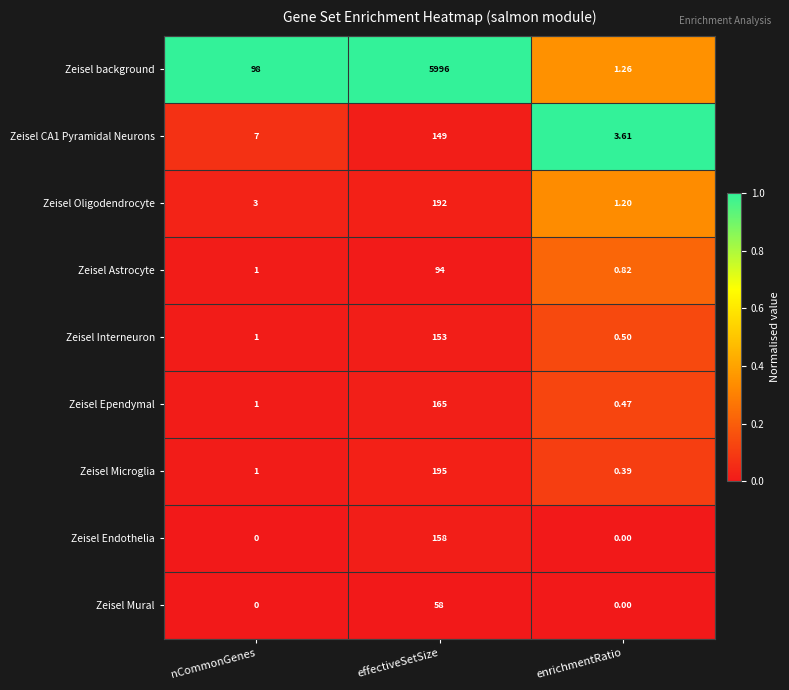

Rank the categories by Zeisel CA1 Pyramidal Neurons value from lowest to highest.

enrichmentRatio, nCommonGenes, effectiveSetSize